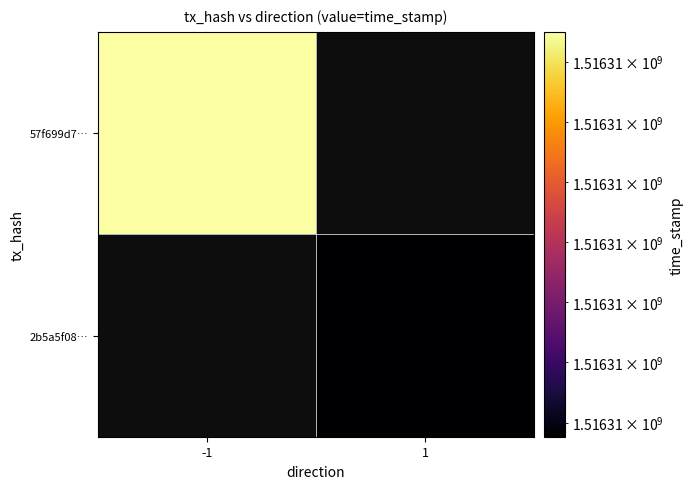

Which series has the largest total across all categories?

57f699d7b9a9a833e34f73c326b0e151db5fb56